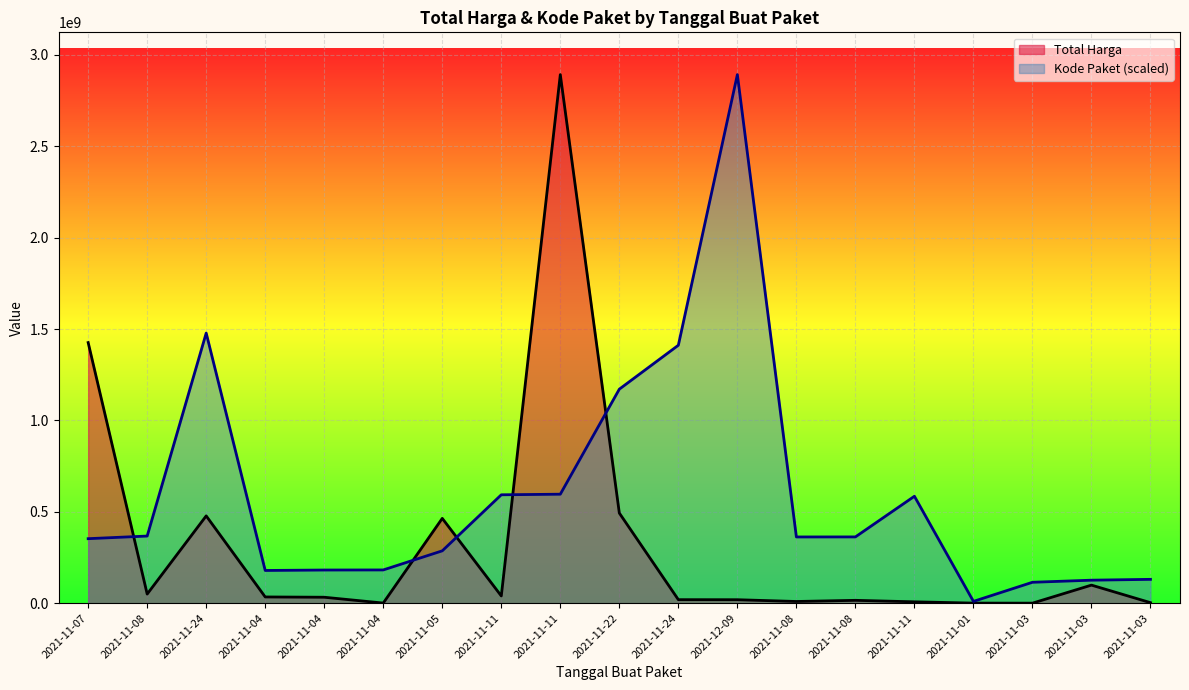

List the series in order of their overall mean, highest first.

Kode Paket (scaled), Total Harga